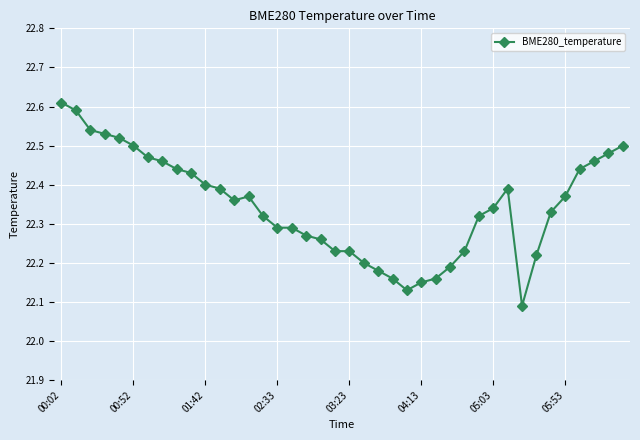

What is the difference between the maximum and minimum values?

0.5